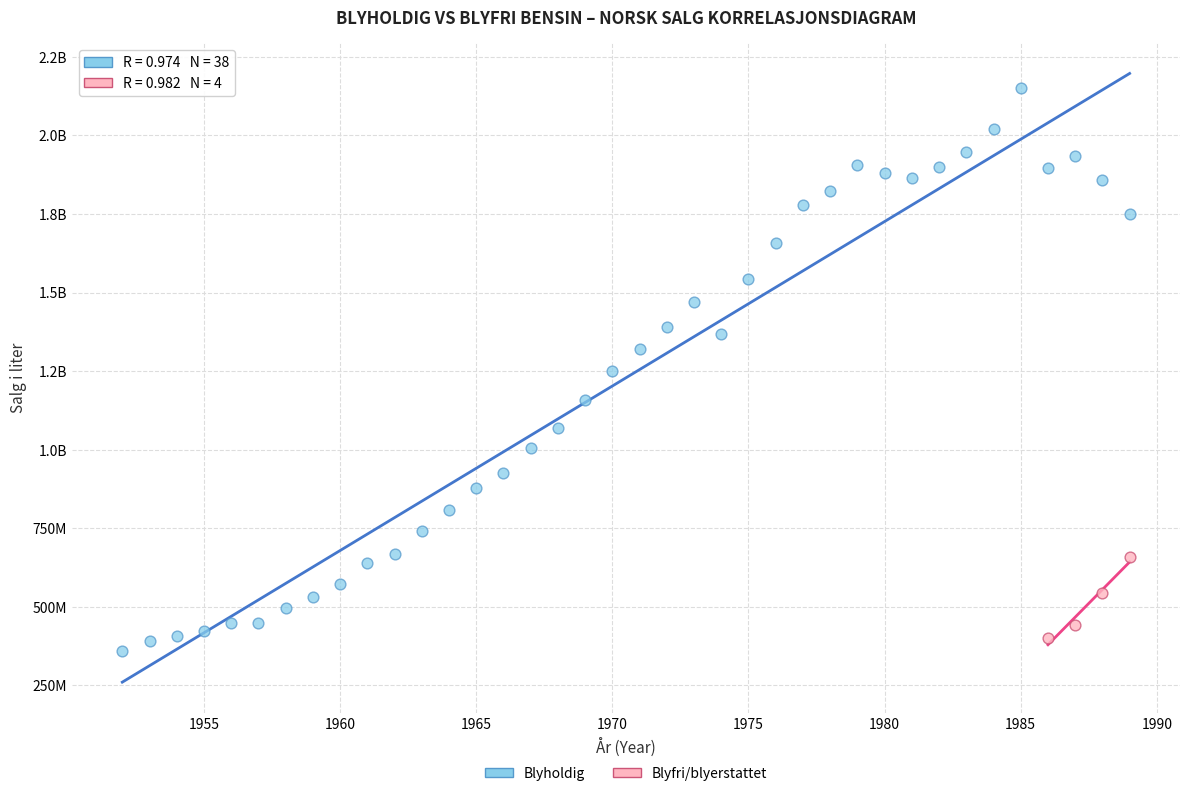

What are all the series names shown in the legend?

Blyholdig, Blyfri/blyerstattet